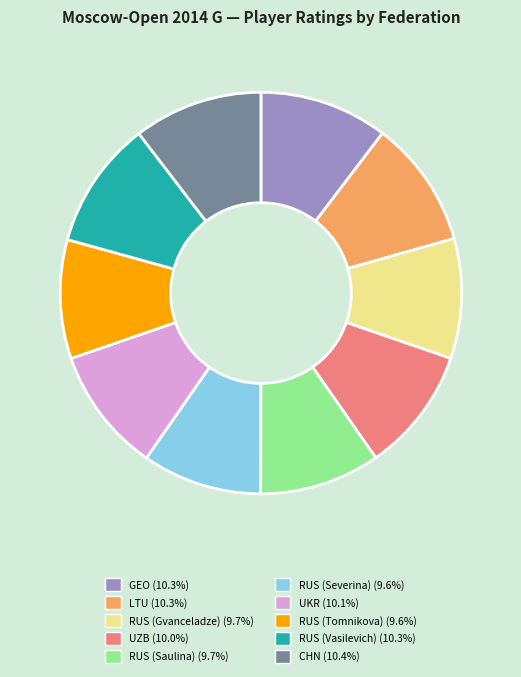

Approximately how many times larger is the value at GEO compared to RUS (Vasilevich)?

1.0